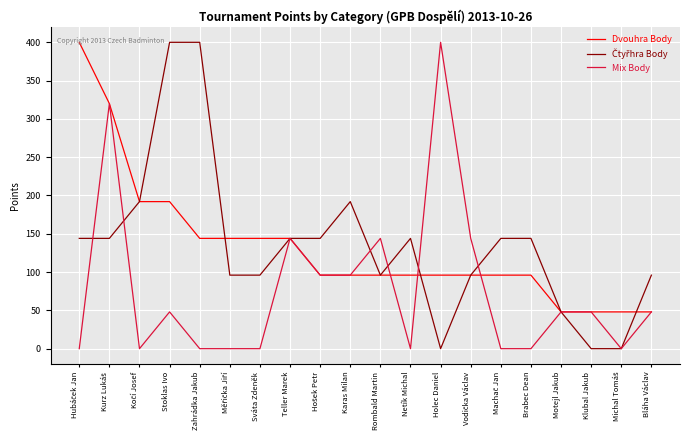

What is the difference between the highest and lowest values at Brabec Dean?

144